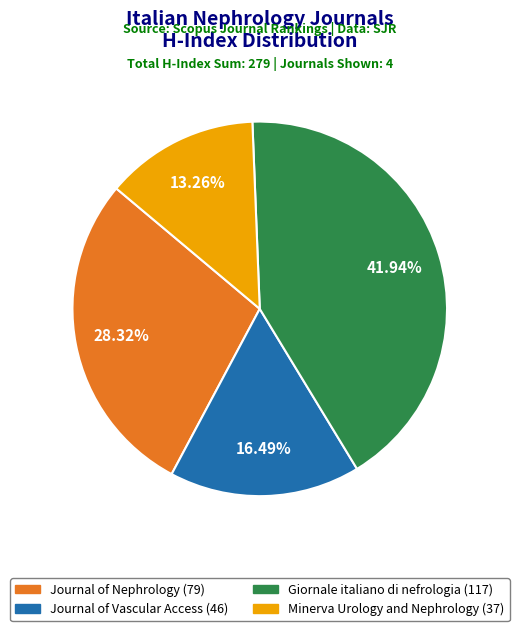

Does any single category account for the majority?

No